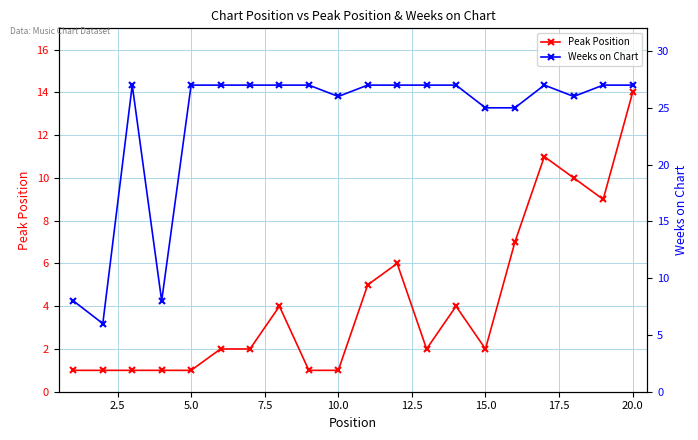

Which series has the largest total across all categories?

Weeks on Chart